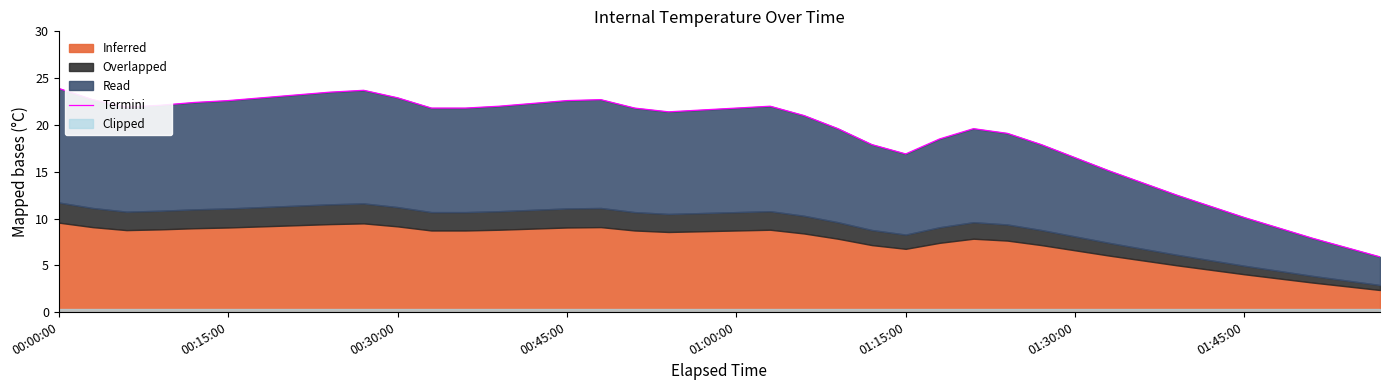

What position from the left is 24?

25